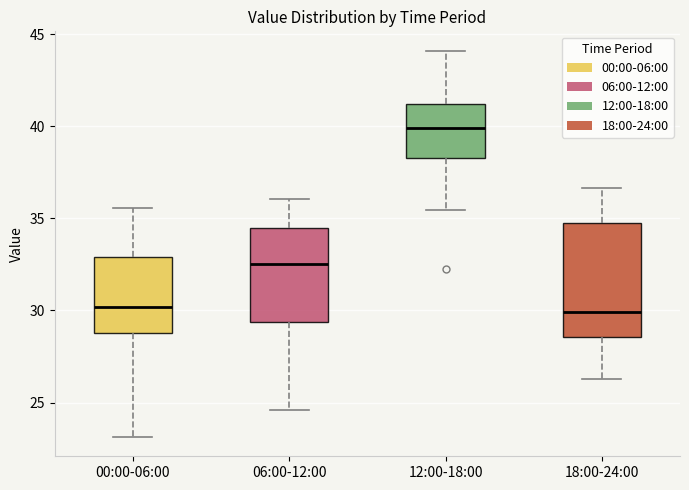

Reading left to right, transcribe this box plot: for each box, give where its median line is, the range the box spans, and where its two whiskers end, as read against the y-axis. The values are not printed on the chart, so give them approximately, as read against the axis.

00:00-06:00: median 30.0, box 29.0 to 33.0, whiskers 23.0 to 35.5
06:00-12:00: median 32.5, box 29.5 to 34.5, whiskers 24.5 to 36.0
12:00-18:00: median 40.0, box 38.5 to 41.0, whiskers 35.5 to 44.0
18:00-24:00: median 30.0, box 28.5 to 34.5, whiskers 26.5 to 36.5